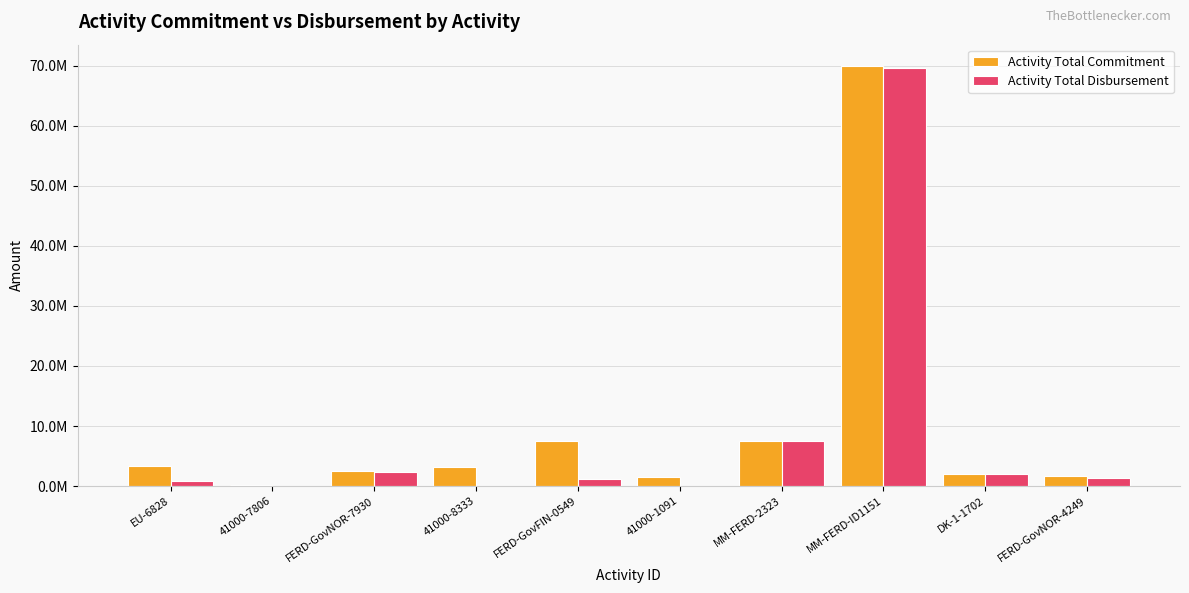

Reading left to right, list all the values displayed in this chart.

Activity Total Commitment: EU-6828=3280649.7	41000-7806=229610.0	FERD-GovNOR-7930=2476063.8	41000-8333=3136852.1	FERD-GovFIN-0549=7583479.5	41000-1091=1500000.0	MM-FERD-2323=7452120.0	MM-FERD-ID1151=70000000.0	DK-1-1702=2091323.1	FERD-GovNOR-4249=1618127.7
Activity Total Disbursement: EU-6828=767394.3	41000-7806=78845.7	FERD-GovNOR-7930=2302258.5	41000-8333=0.0	FERD-GovFIN-0549=1102774.5	41000-1091=0.0	MM-FERD-2323=7555120.0	MM-FERD-ID1151=69564492.0	DK-1-1702=2053982.7	FERD-GovNOR-4249=1363838.0